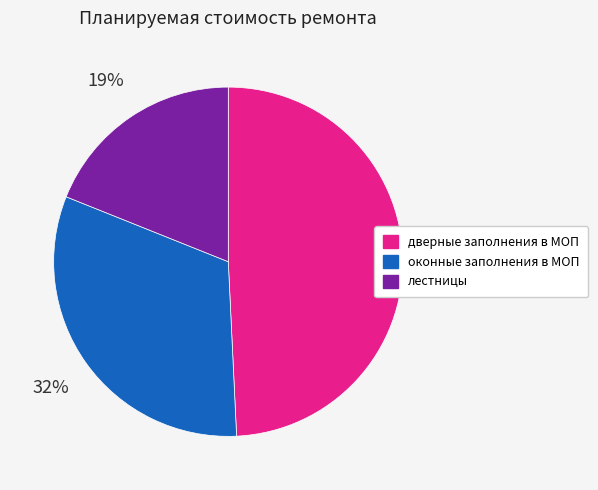

What percentage is the лестницы slice, to the nearest percent?

19%